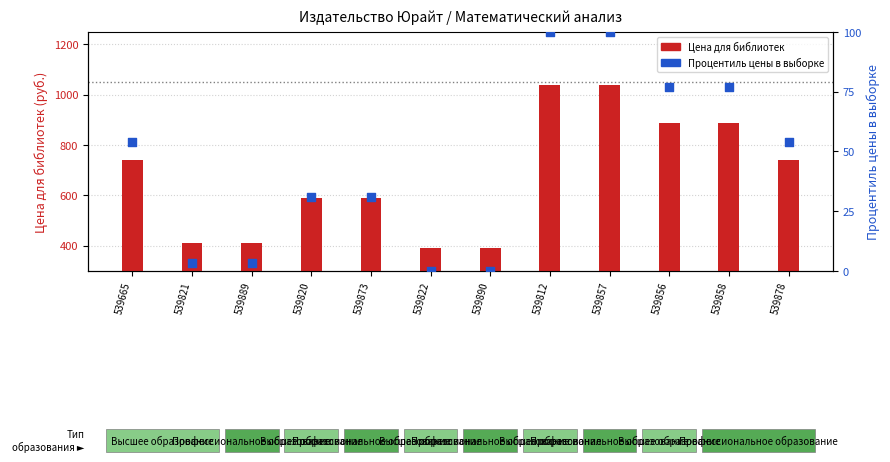

What are all the series names shown in the legend?

Цена для библиотек, Процентиль цены в выборке